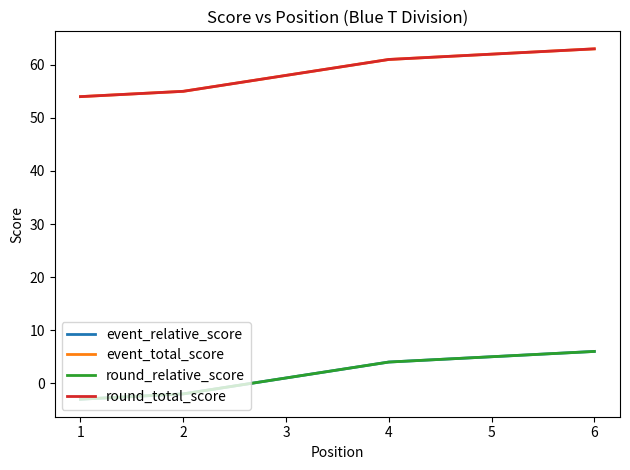

True or false: event_relative_score has more than 0 points higher than both neighbors.

False